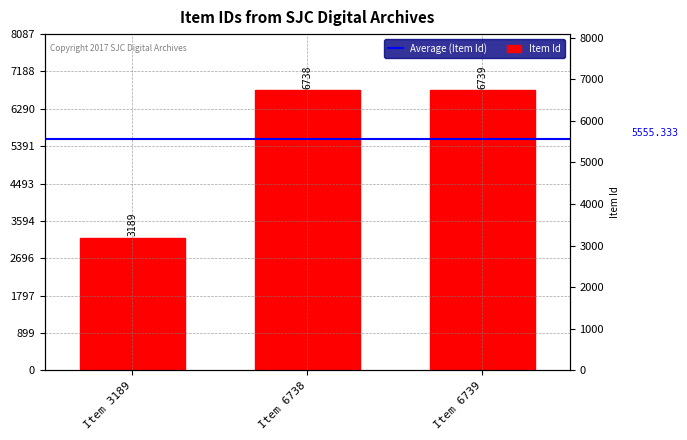

Is it true that the value at Item 3189 is 1629?

False